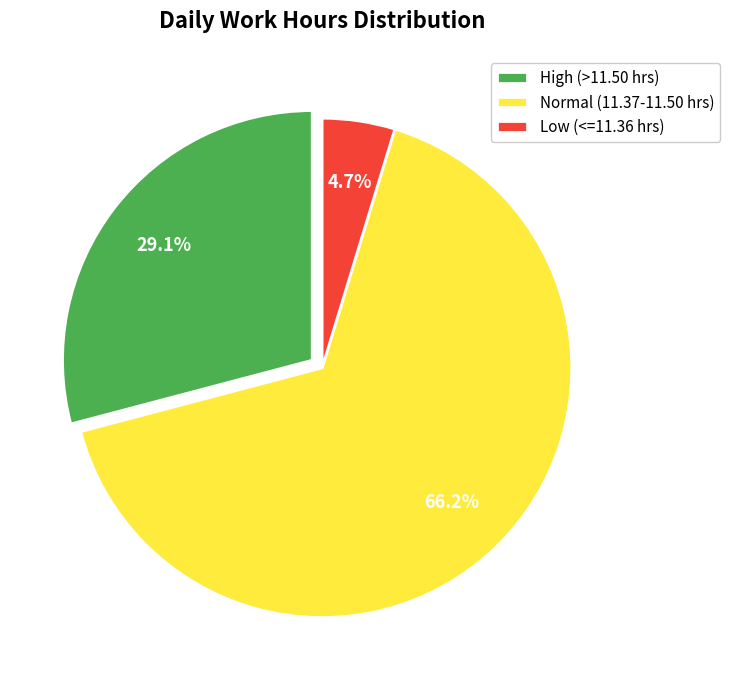

Do High (>11.50 hrs) and Normal (11.37-11.50 hrs) together represent more than half of the pie?

Yes